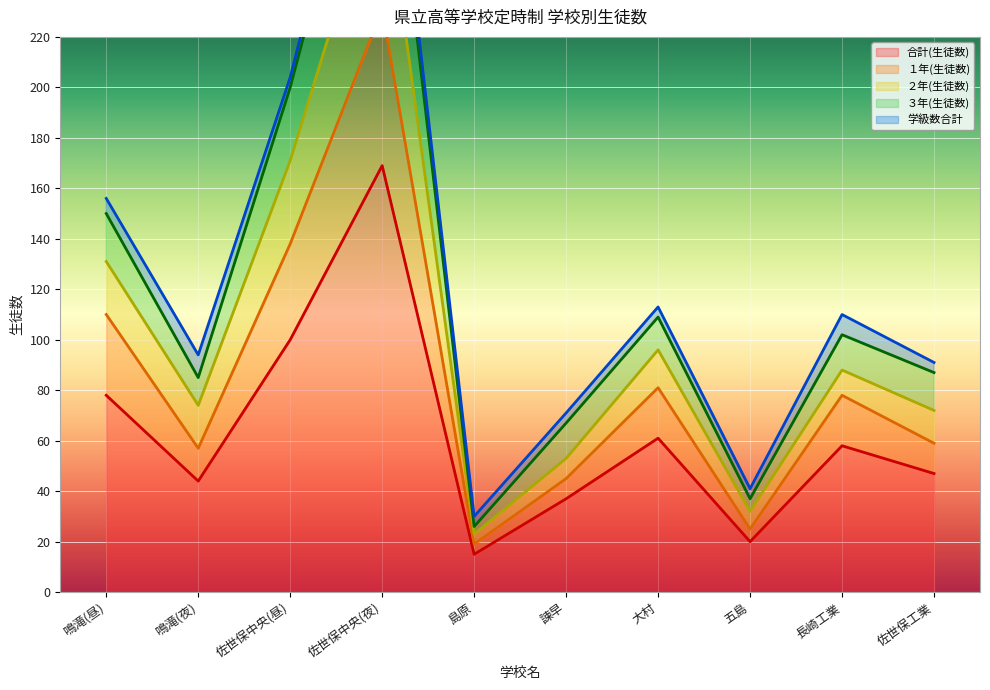

At which label does 合計(生徒数) reach its peak?

佐世保中央(夜)